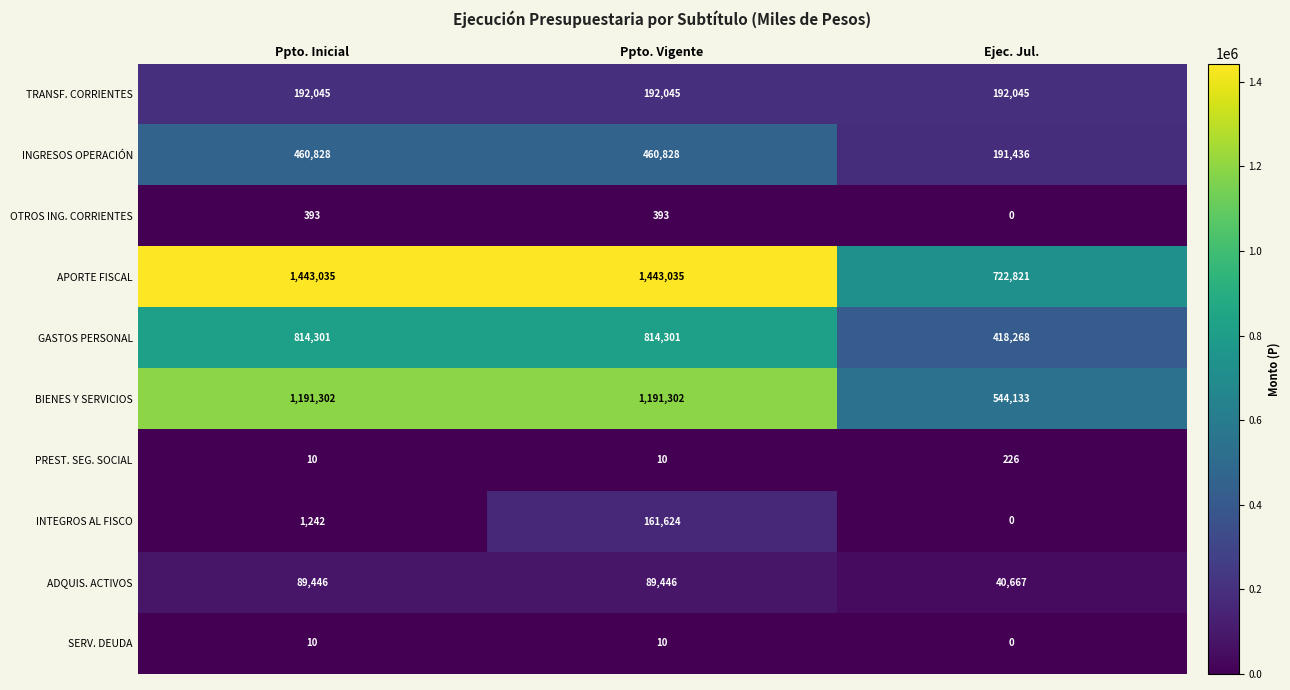

Which series has the largest range (max minus min)?

APORTE FISCAL